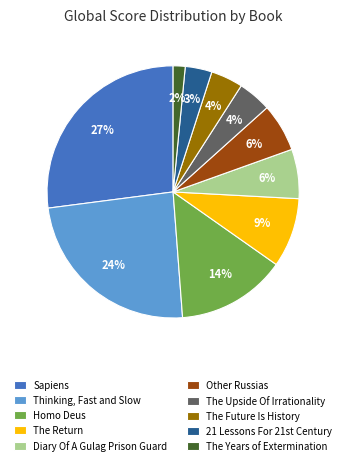

To the nearest percent, what is the difference between the Thinking, Fast and Slow and Homo Deus slice percentages?

10%